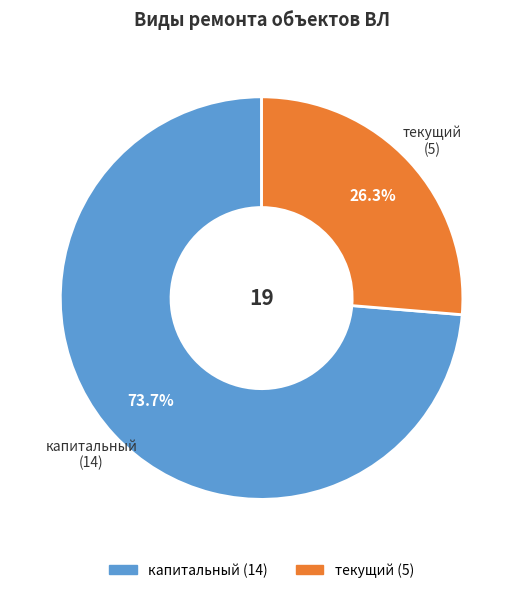

Which slice is the smallest?

текущий